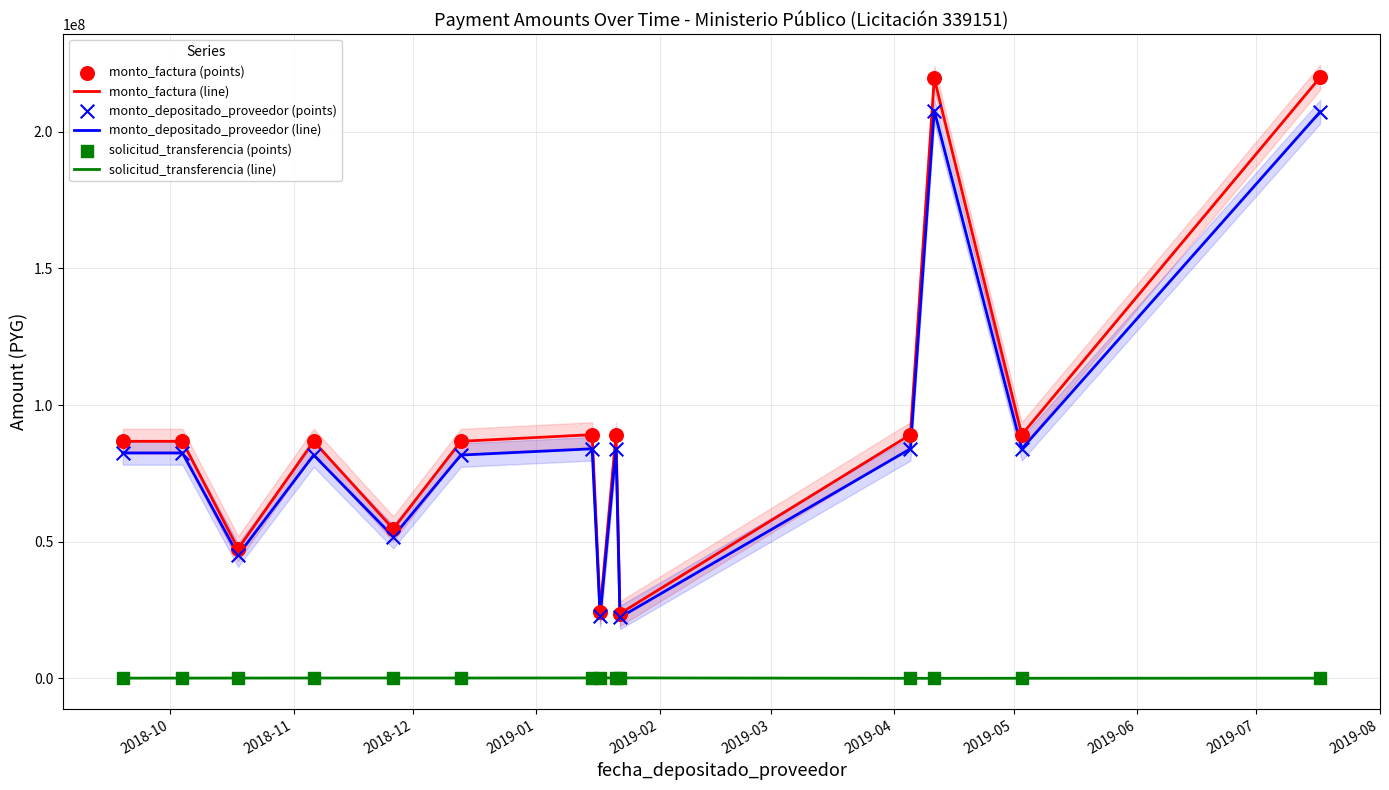

Which series has the largest total across all categories?

monto_factura (line)